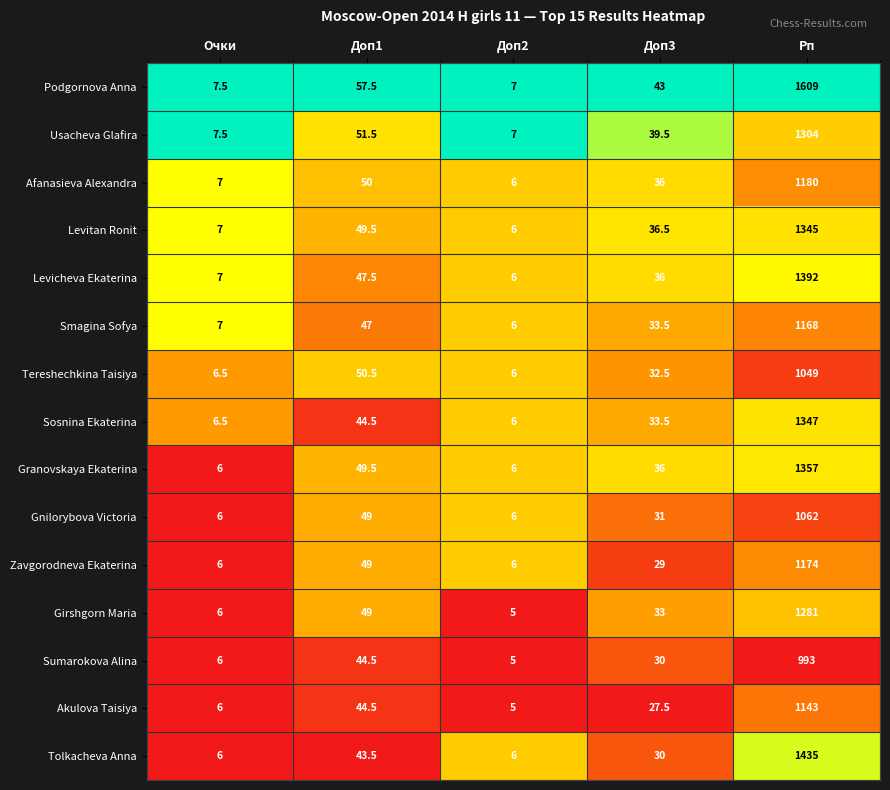

Which category has the highest value across all series?

Рп